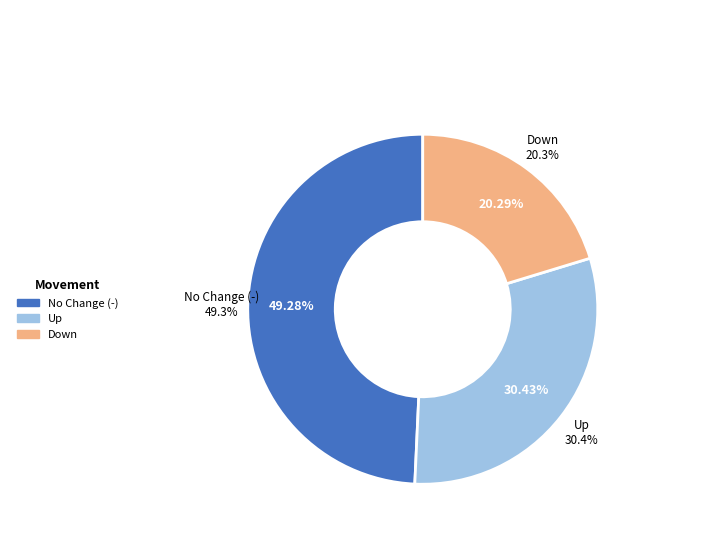

How many segments does this pie chart have?

3